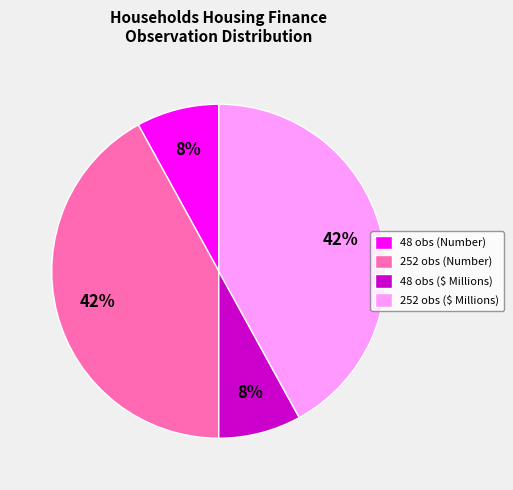

Does 252 obs ($ Millions) account for over 50% of the chart?

No